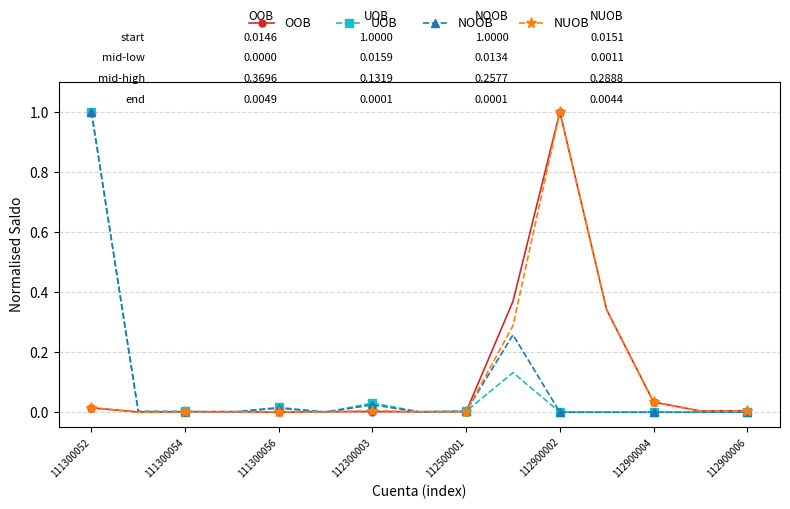

What is the greatest value displayed?

1.0